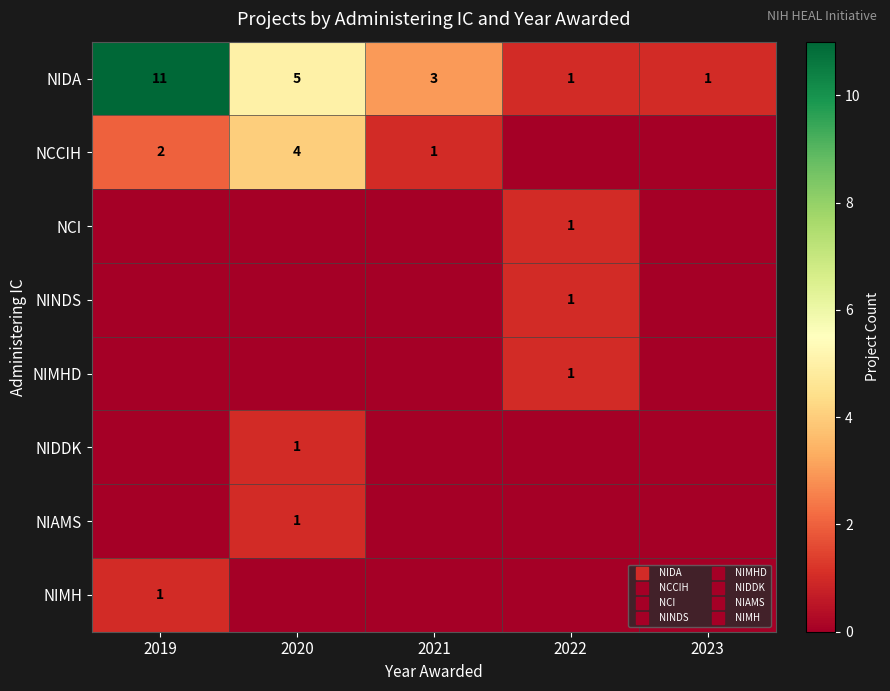

How many data points does each series have?

5